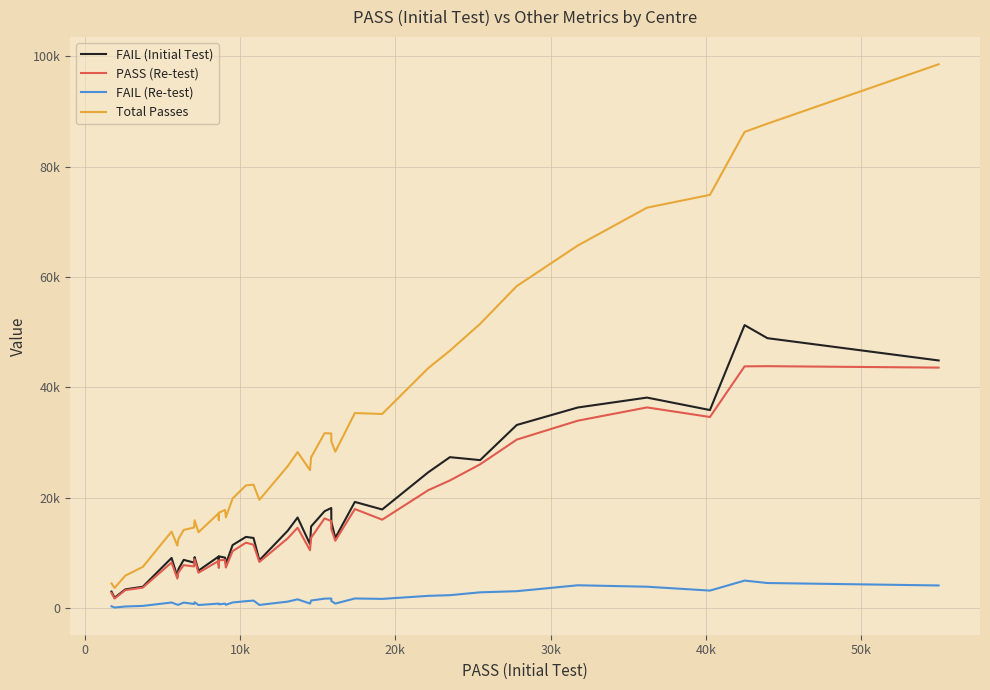

What are all the series names shown in the legend?

FAIL (Initial Test), PASS (Re-test), FAIL (Re-test), Total Passes